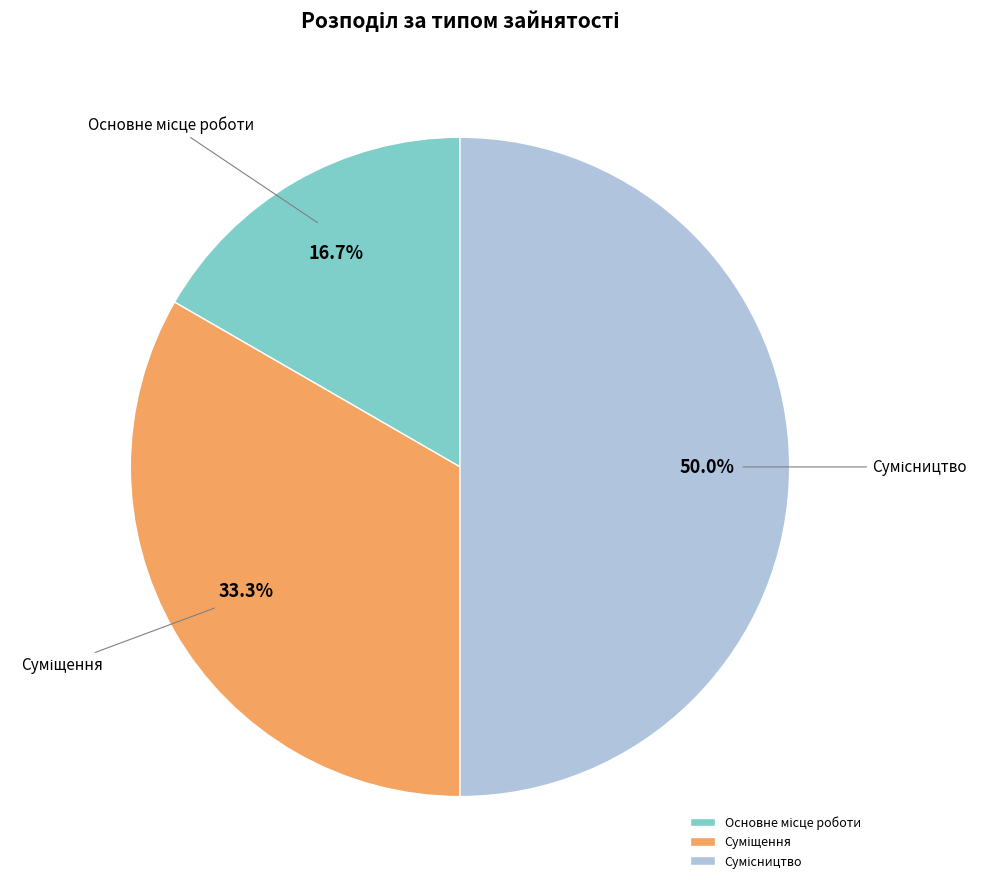

How many slices are in this pie chart?

3